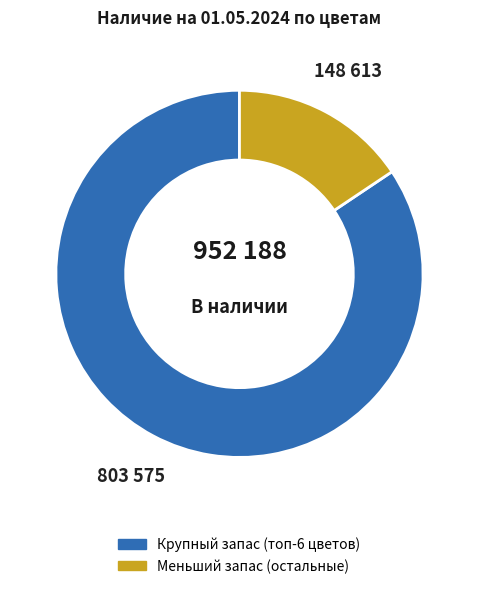

Does any single category account for the majority?

Yes